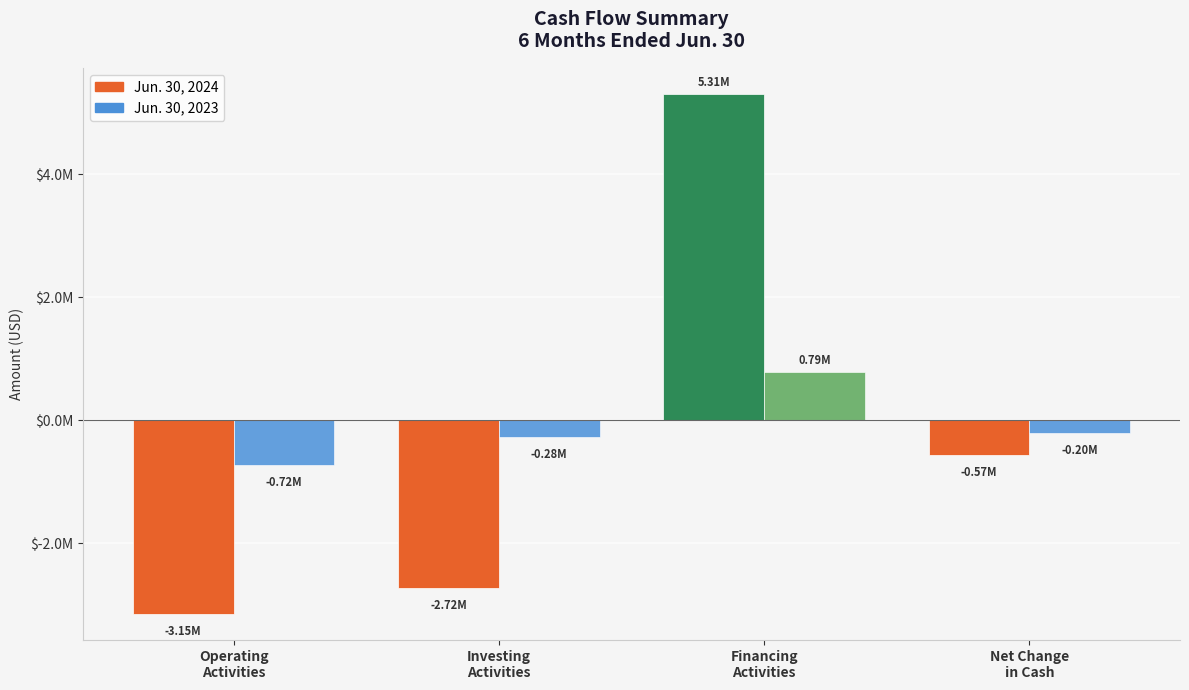

Rank the series by their maximum value, from lowest to highest.

Jun. 30, 2023, Jun. 30, 2024